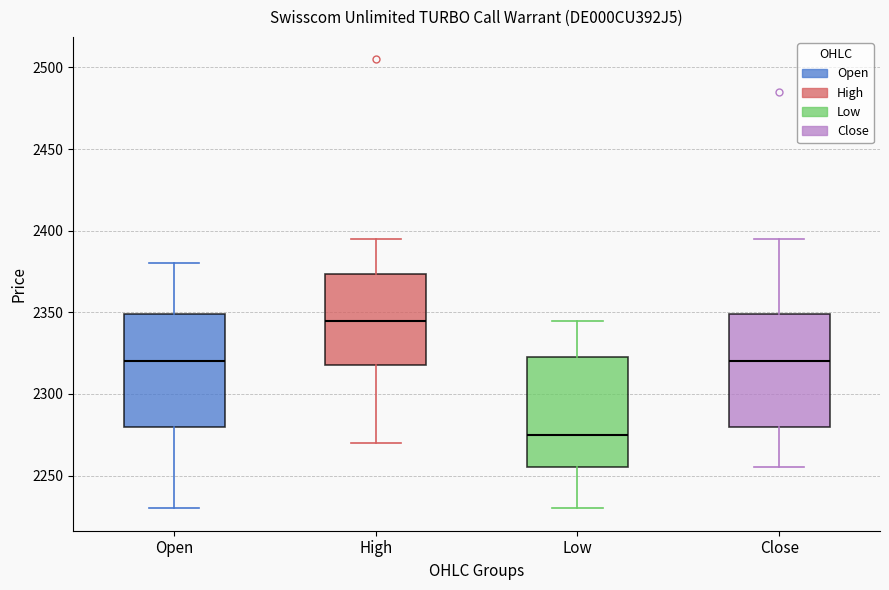

Reading left to right, transcribe this box plot: for each box, give where its median line is, the range the box spans, and where its two whiskers end, as read against the y-axis. The values are not printed on the chart, so give them approximately, as read against the axis.

Open: median 2320, box 2280 to 2350, whiskers 2230 to 2380
High: median 2345, box 2320 to 2375, whiskers 2270 to 2395
Low: median 2275, box 2255 to 2325, whiskers 2230 to 2345
Close: median 2320, box 2280 to 2350, whiskers 2255 to 2395